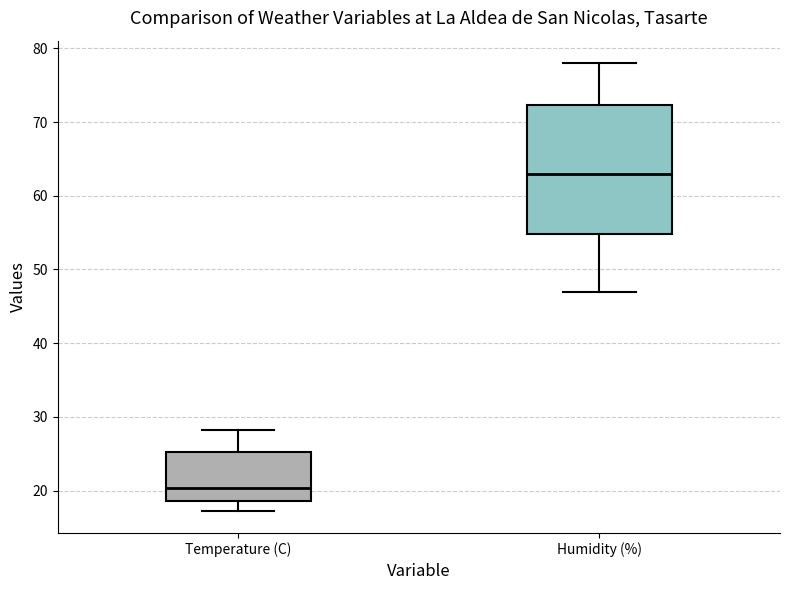

Comparing the boxes themselves (not the whiskers), which one is the tallest?

Humidity (%)